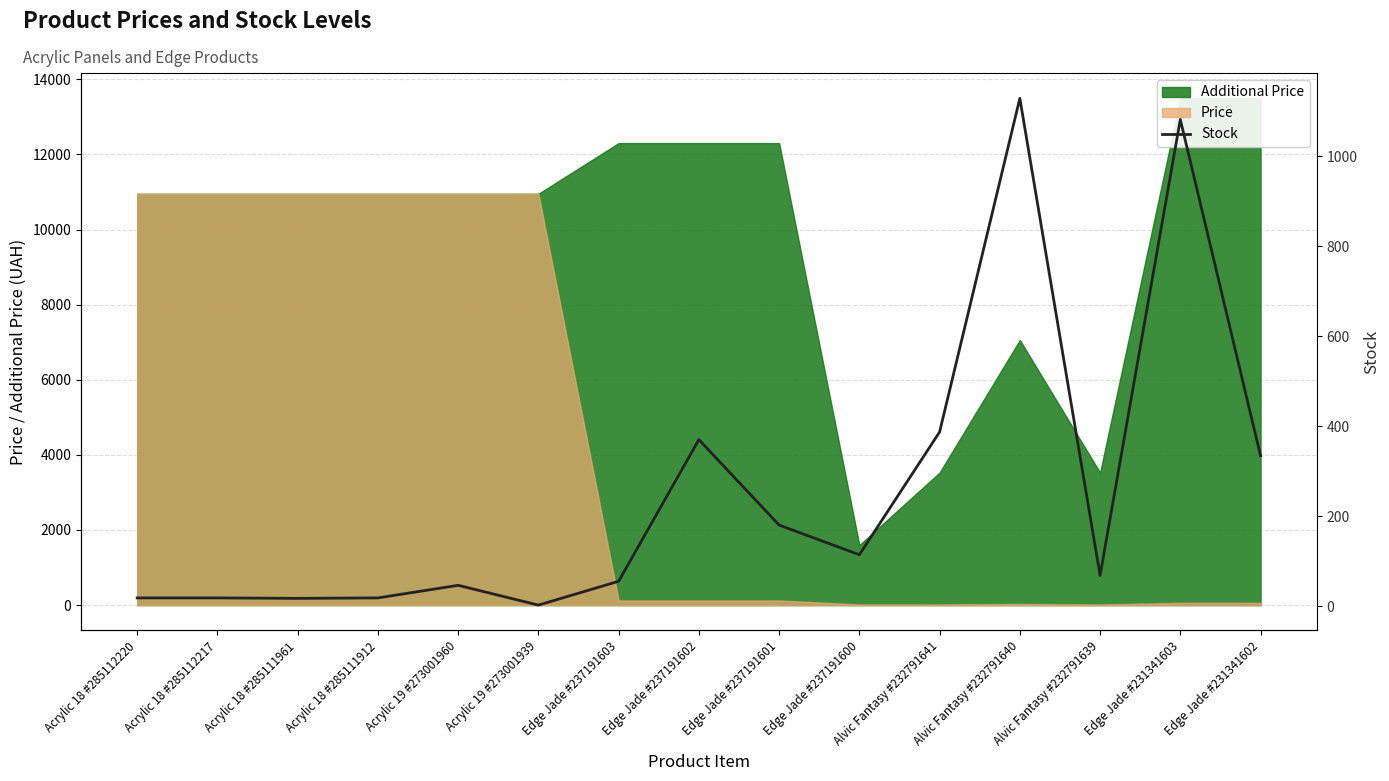

How many interior local peaks (higher than both neighbors) does the data have?

4